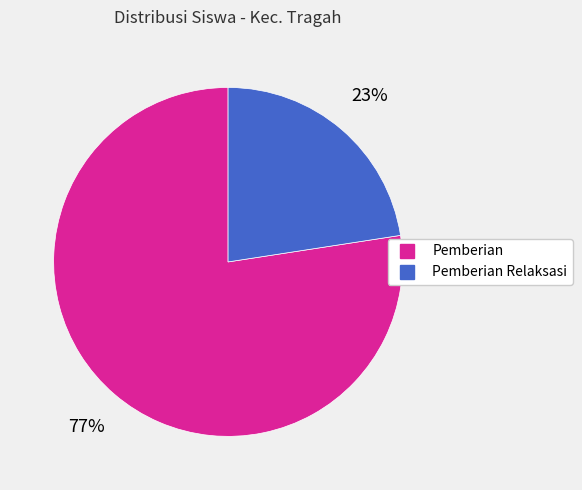

To the nearest percent, what is the average slice percentage?

50%